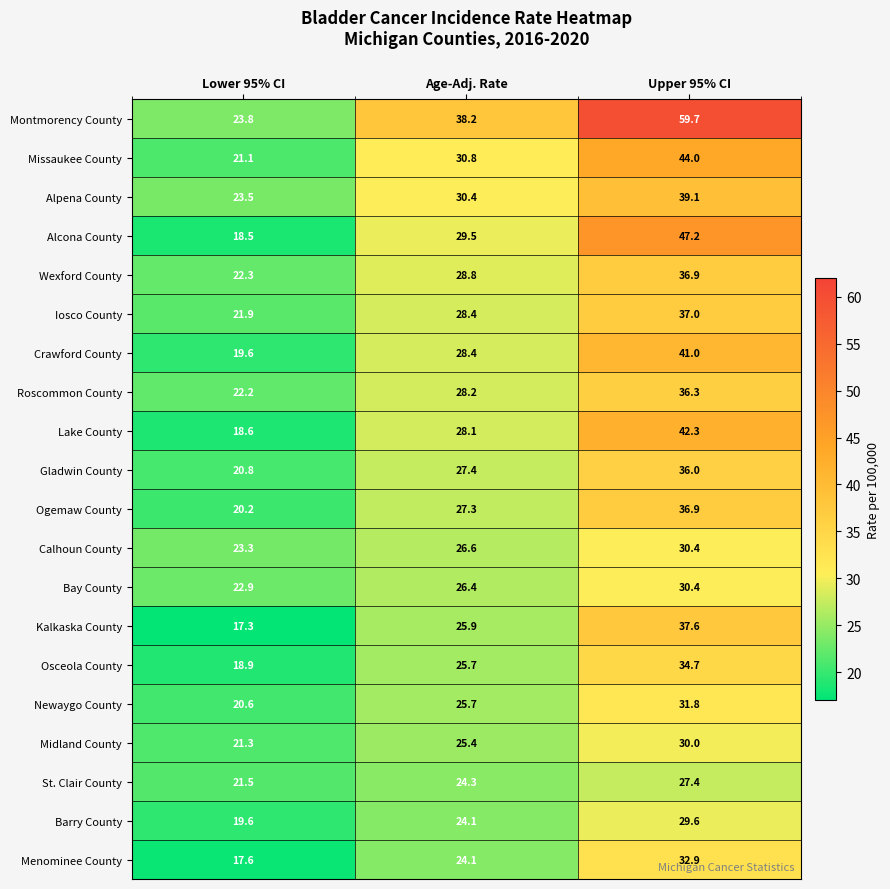

Which series has the largest total across all categories?

Montmorency County